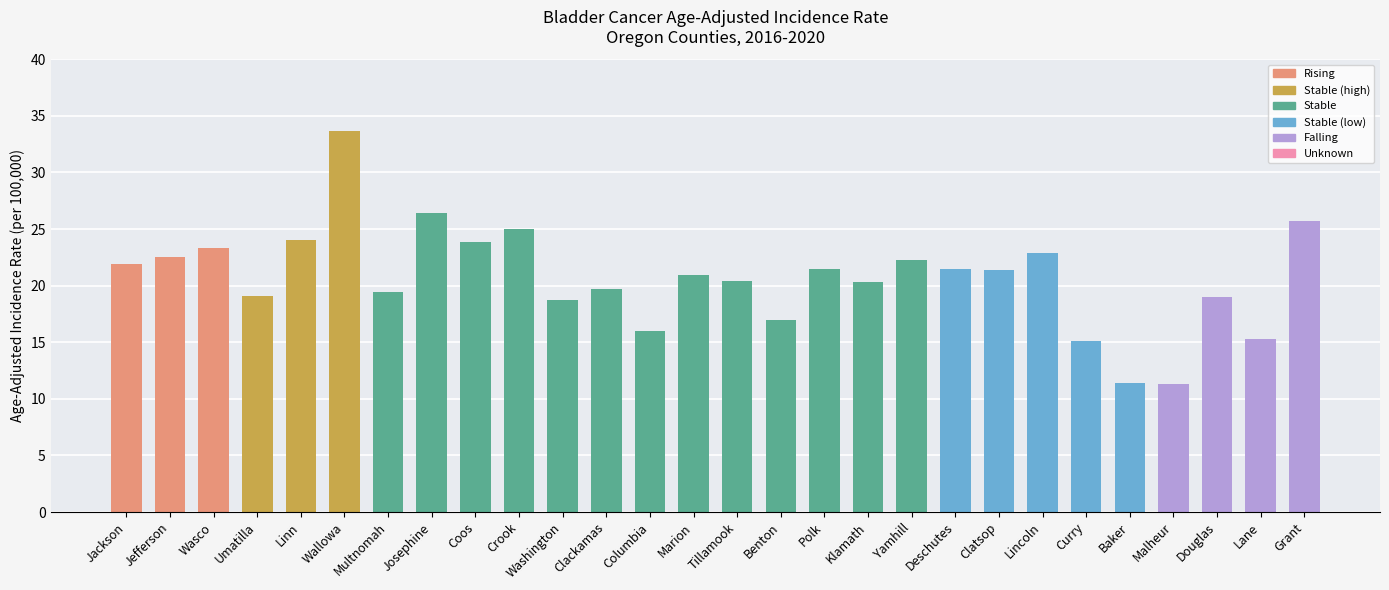

Where does the data first go above 21?

Jackson